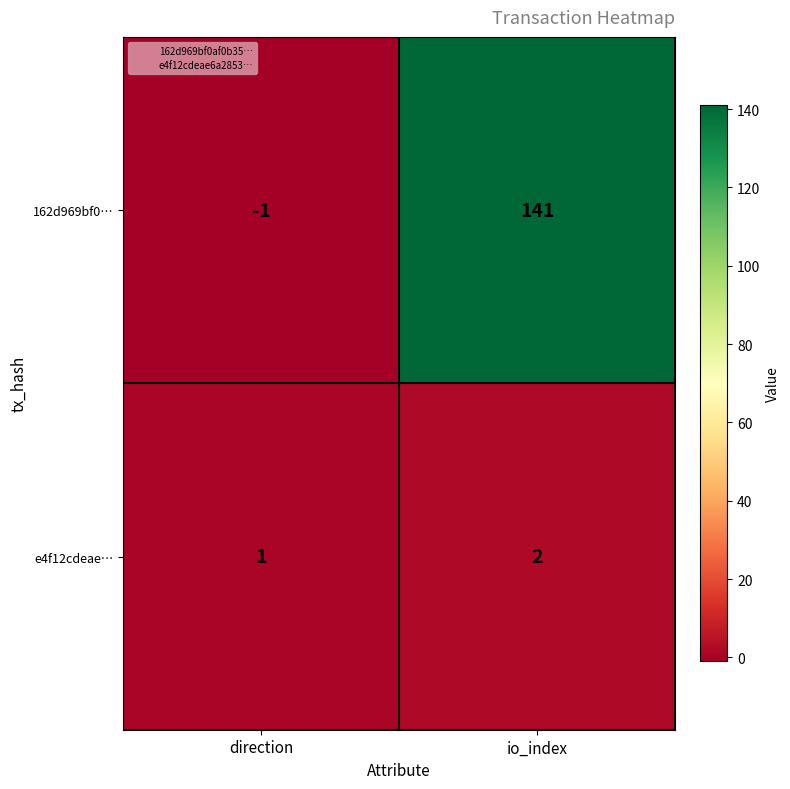

List the series in order of their overall mean, highest first.

162d969bf0…, e4f12cdeae…